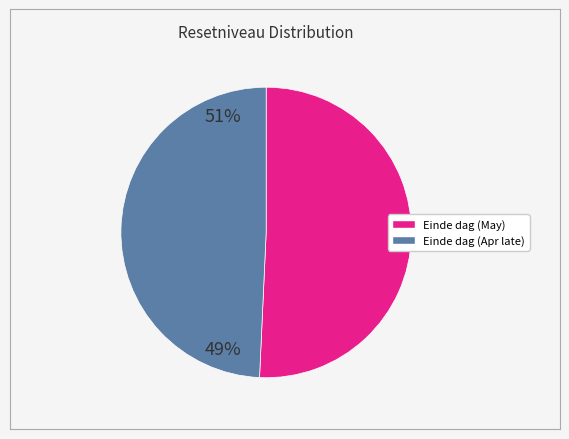

How many slices are in this pie chart?

2